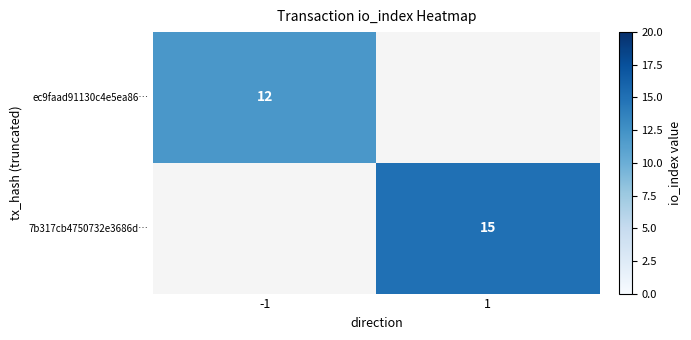

The value of 7b317cb4750732e3686d… at 1 is 26. True or false?

False